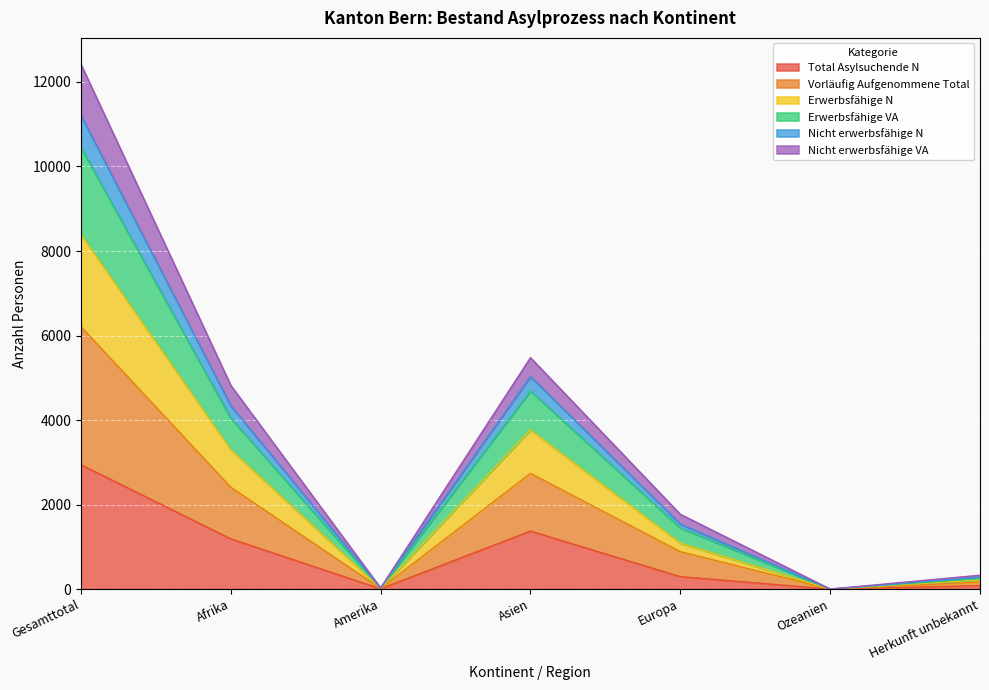

What is the maximum value for Total Asylsuchende N?

2942